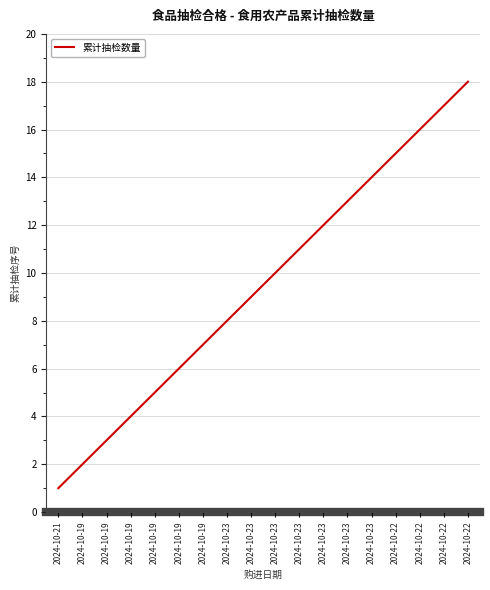

How many lines are shown in the chart?

1